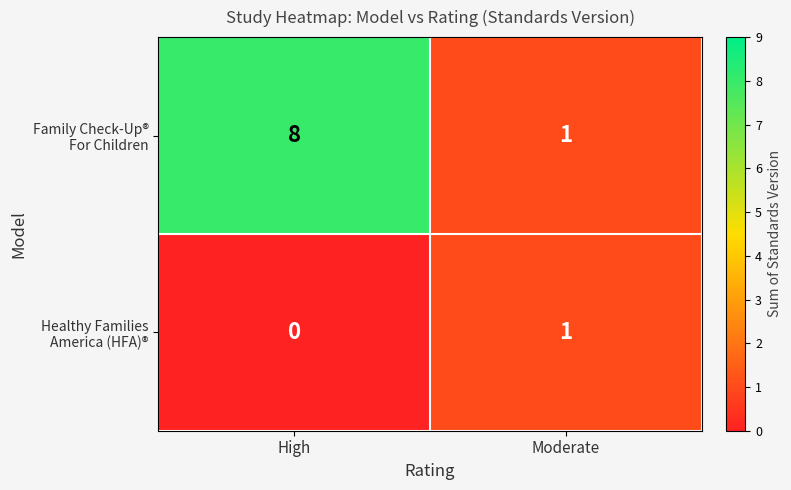

What is the difference between the highest and lowest values at High?

8